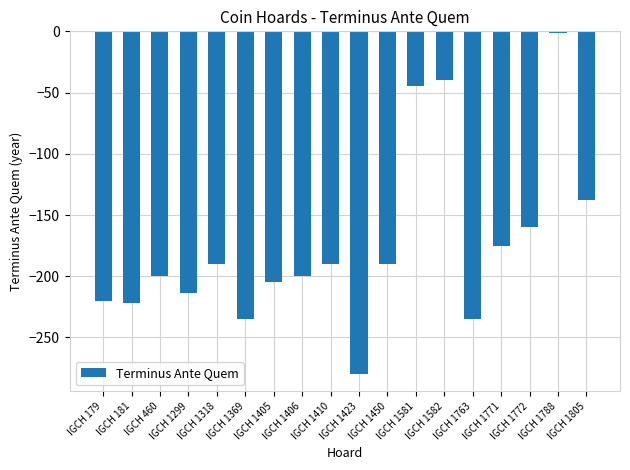

Between IGCH 1406 and IGCH 1318, which is larger?

IGCH 1318